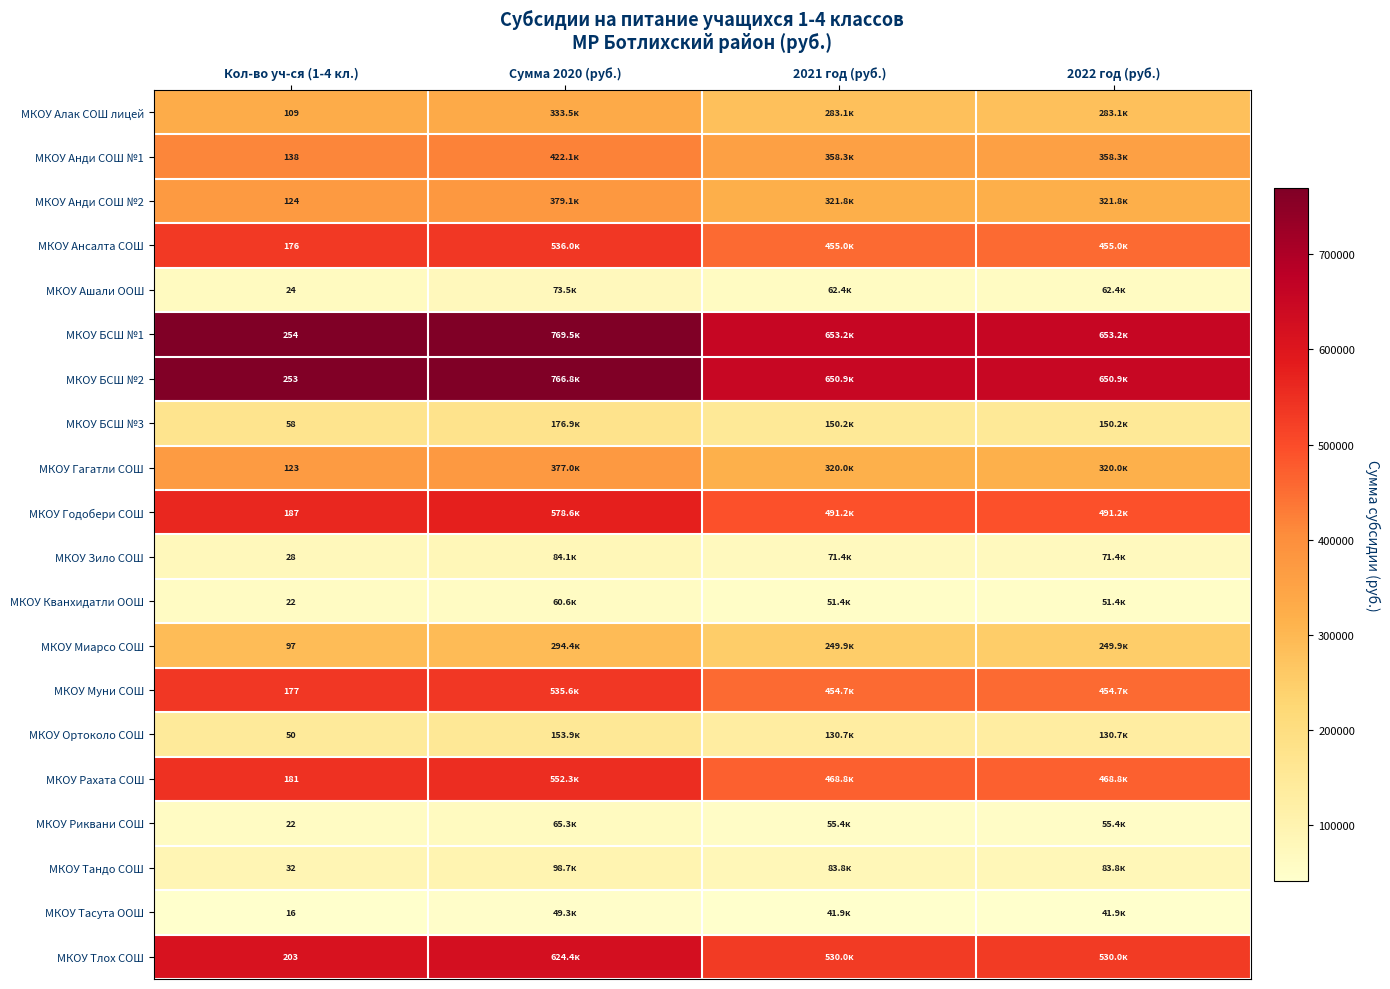

What is the spread (max minus min) of values at Кол-во уч-ся (1-4 кл.)?

238.0